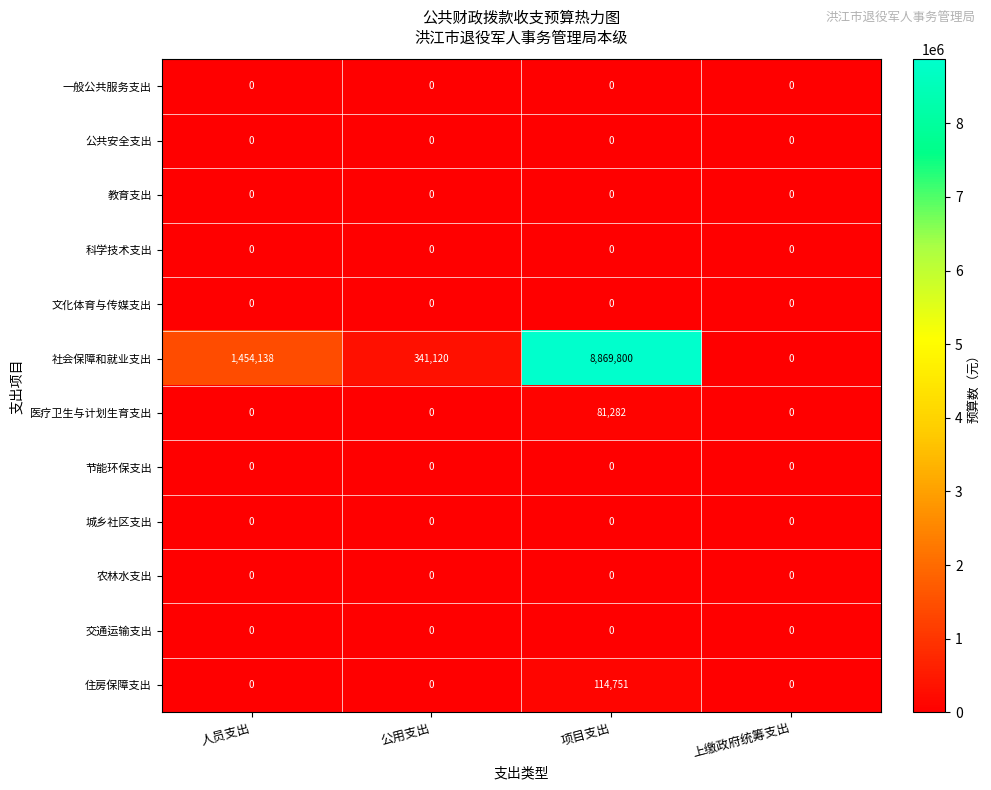

How many series are shown in this chart?

12